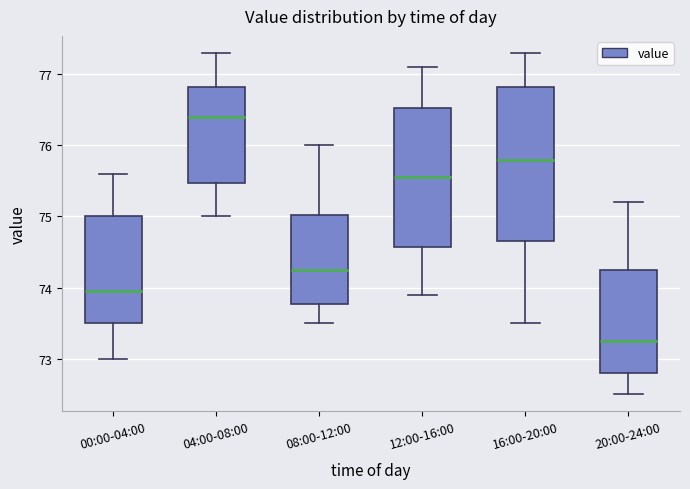

Which box's median line is the highest?

04:00-08:00